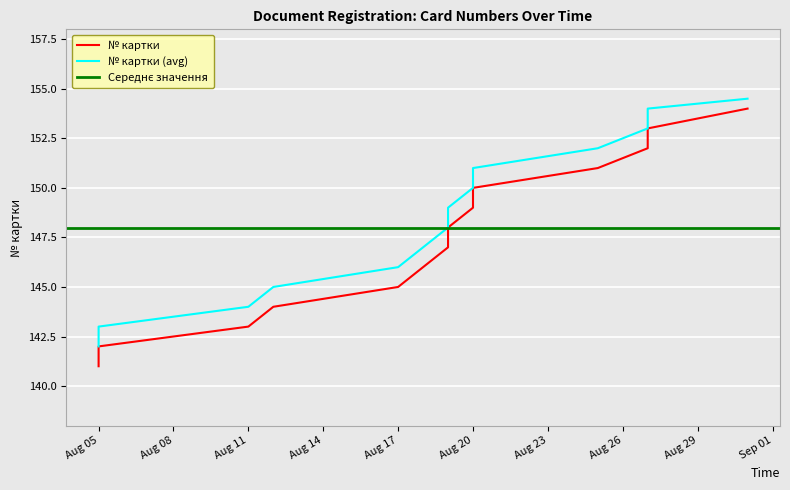

What is the label of the 3rd point from the right?

27.08.2021